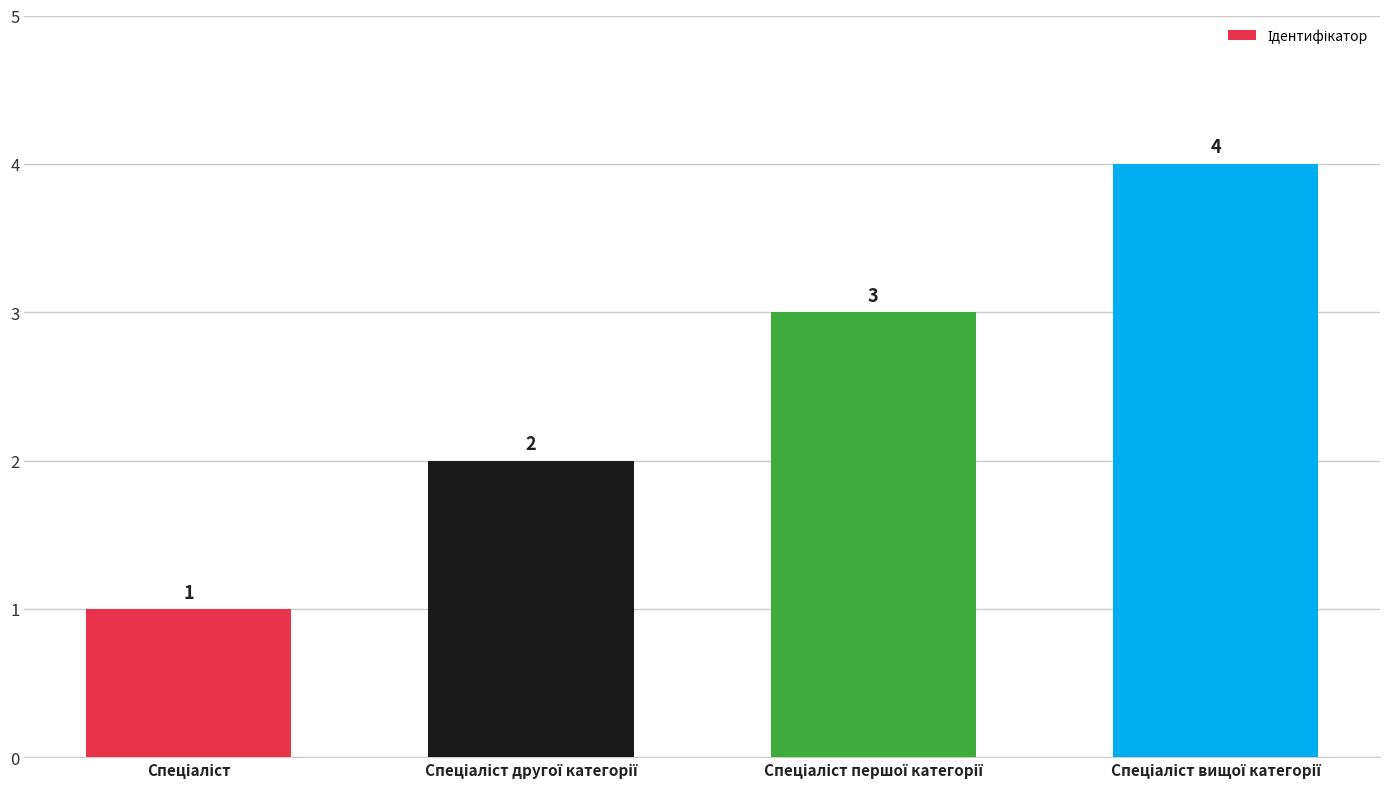

Count the values in the range 2 to 4.

3